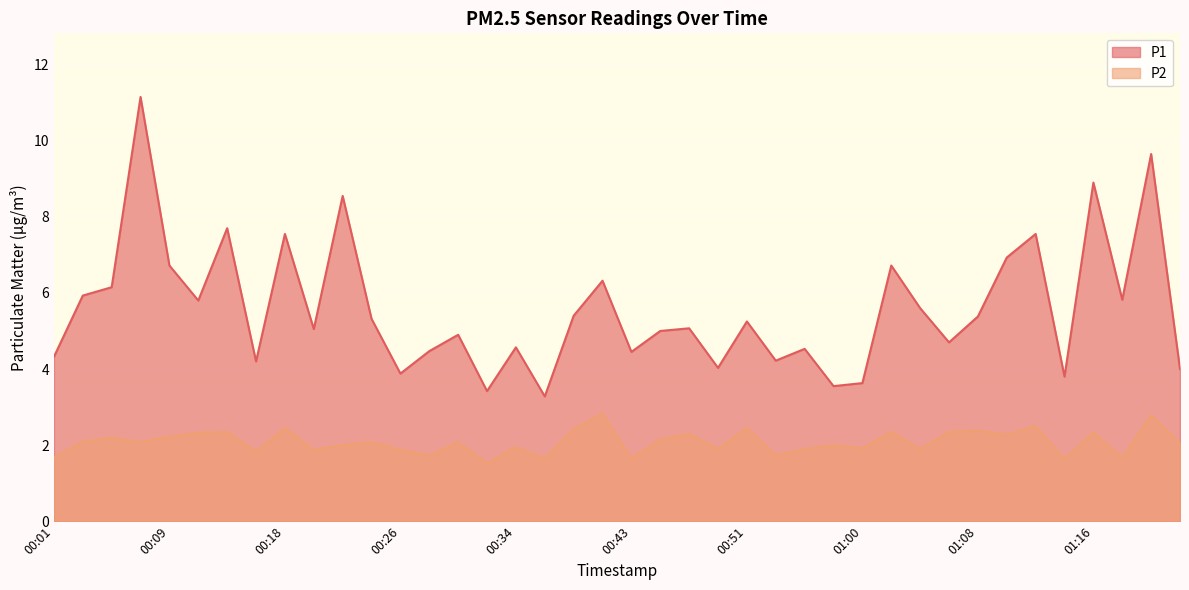

What is the value of the P1 point at the 29th from the left?

3.6